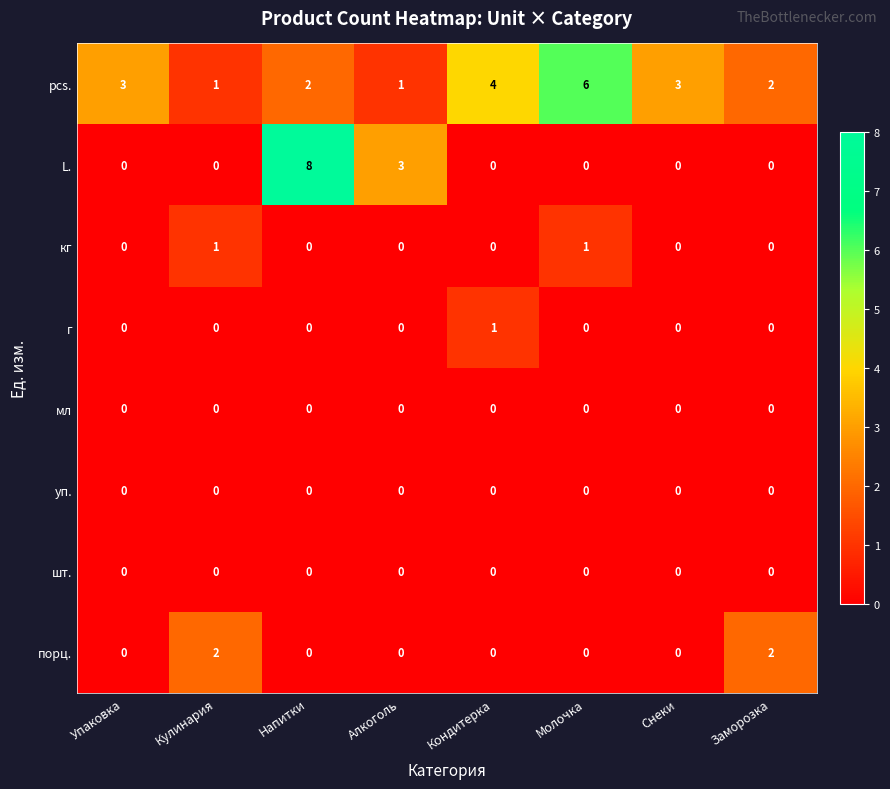

What is the difference between the highest and lowest values at Напитки?

8